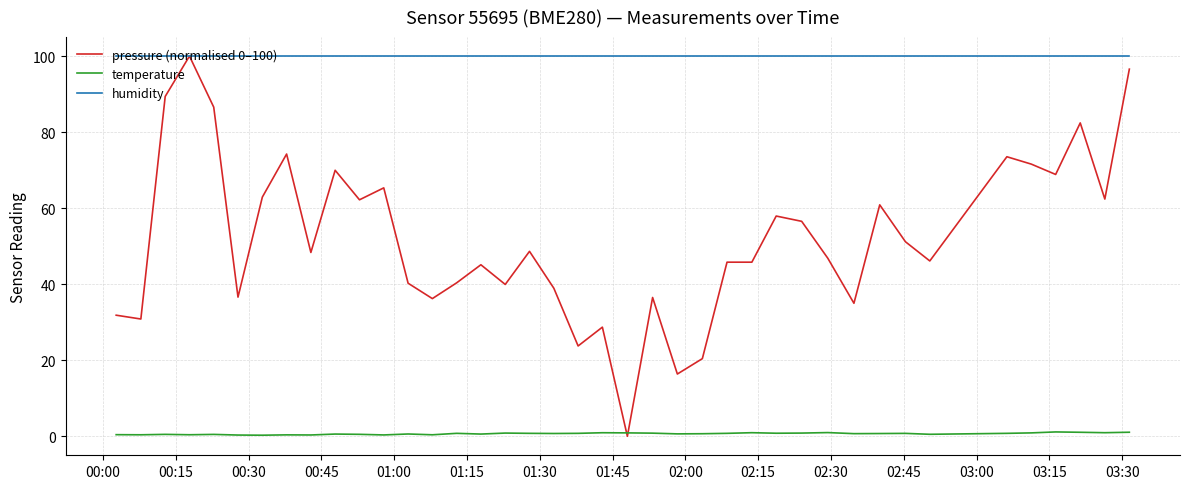

After their last crossing, which series has the higher values: temperature or pressure (normalised 0–100)?

pressure (normalised 0–100)